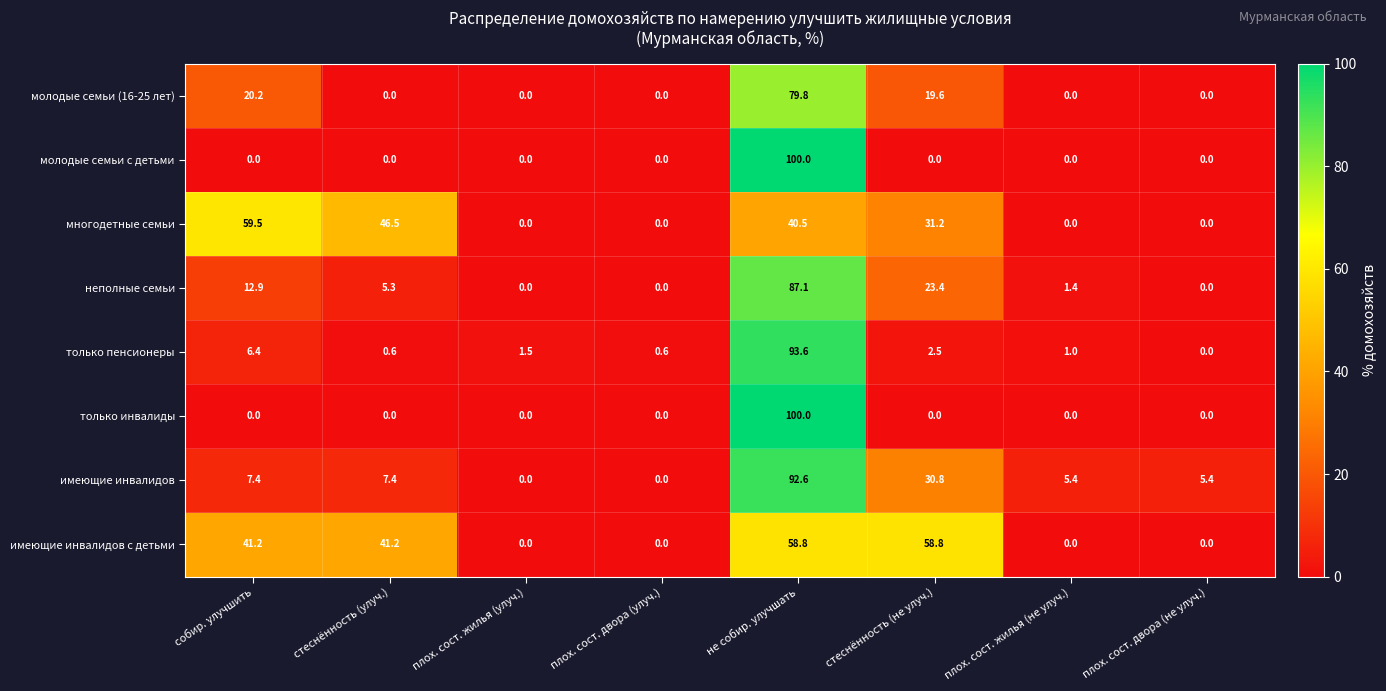

At which label is молодые семьи (16-25 лет) closest to 39?

собир. улучшить